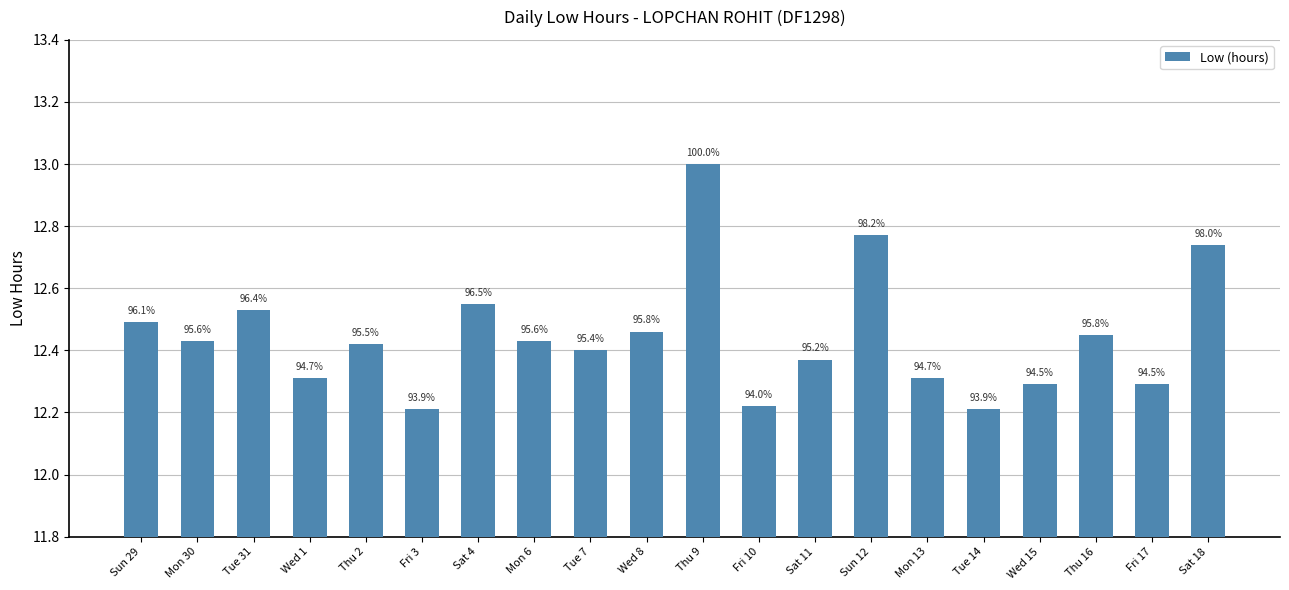

Is it true that the value at Tue 31 is 12.5?

True